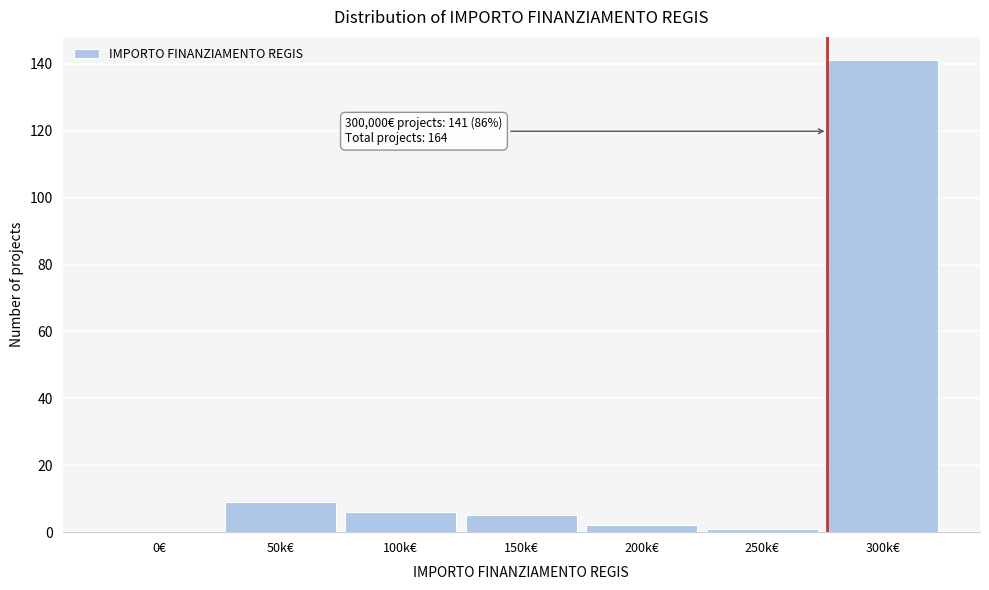

Reading left to right, what are all the values shown in this chart?

0€=0	50k€=9	100k€=6	150k€=5	200k€=2	250k€=1	300k€=141